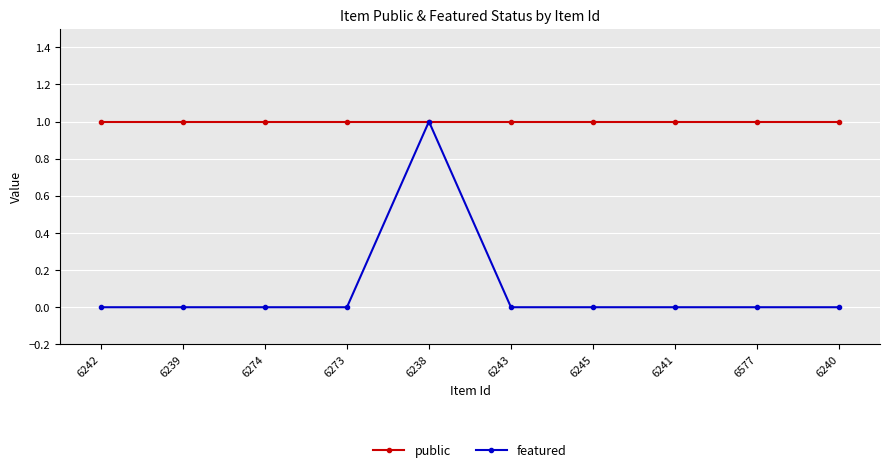

What is the sum of all featured values?

1